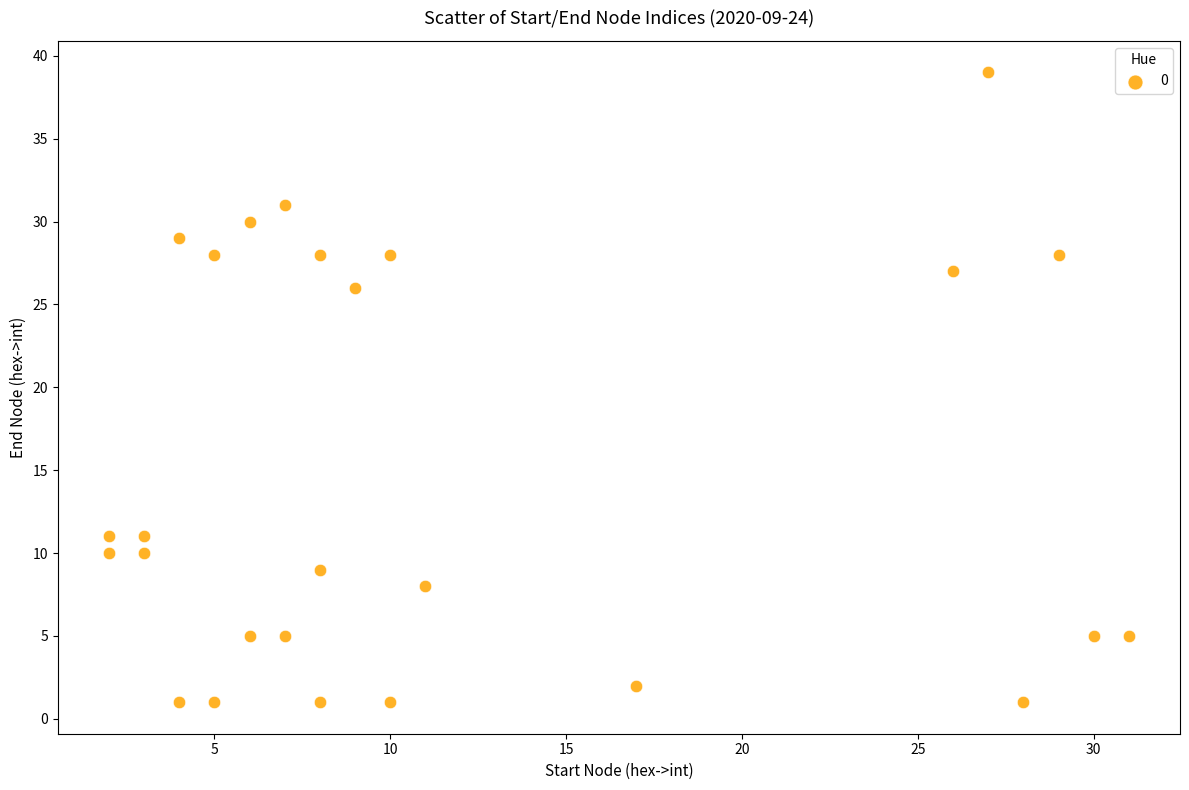

What is the range of X values (max minus min)?

29